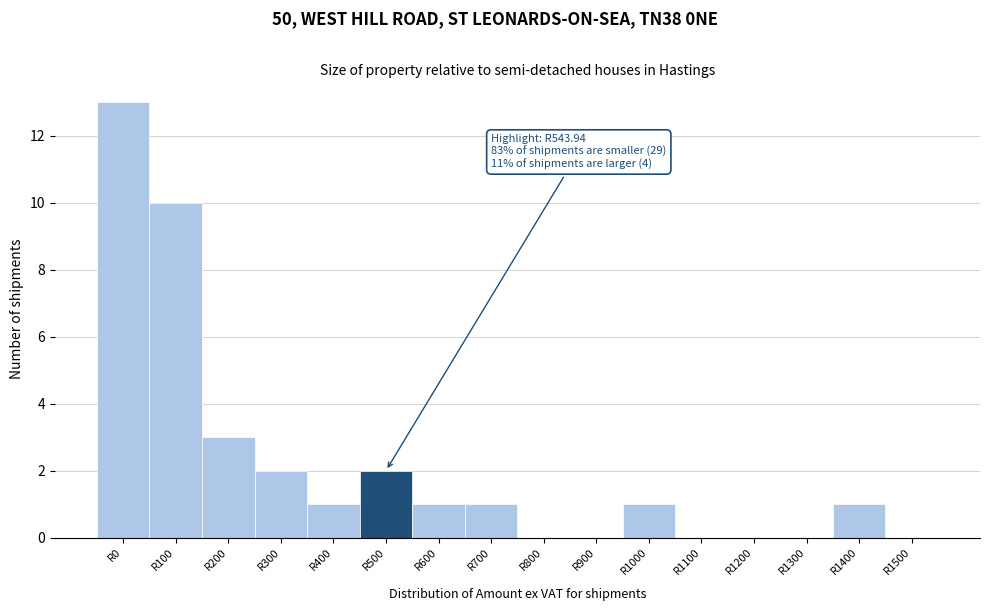

Reading right to left, transcribe all the data shown in this chart.

R1500=0	R1400=1	R1300=0	R1200=0	R1100=0	R1000=1	R900=0	R800=0	R700=1	R600=1	R500=2	R400=1	R300=2	R200=3	R100=10	R0=13